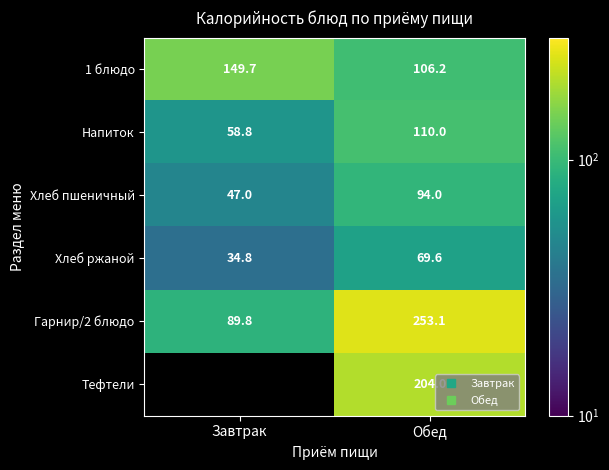

The Хлеб пшеничный series shows 131.0 at Обед. True or false?

False